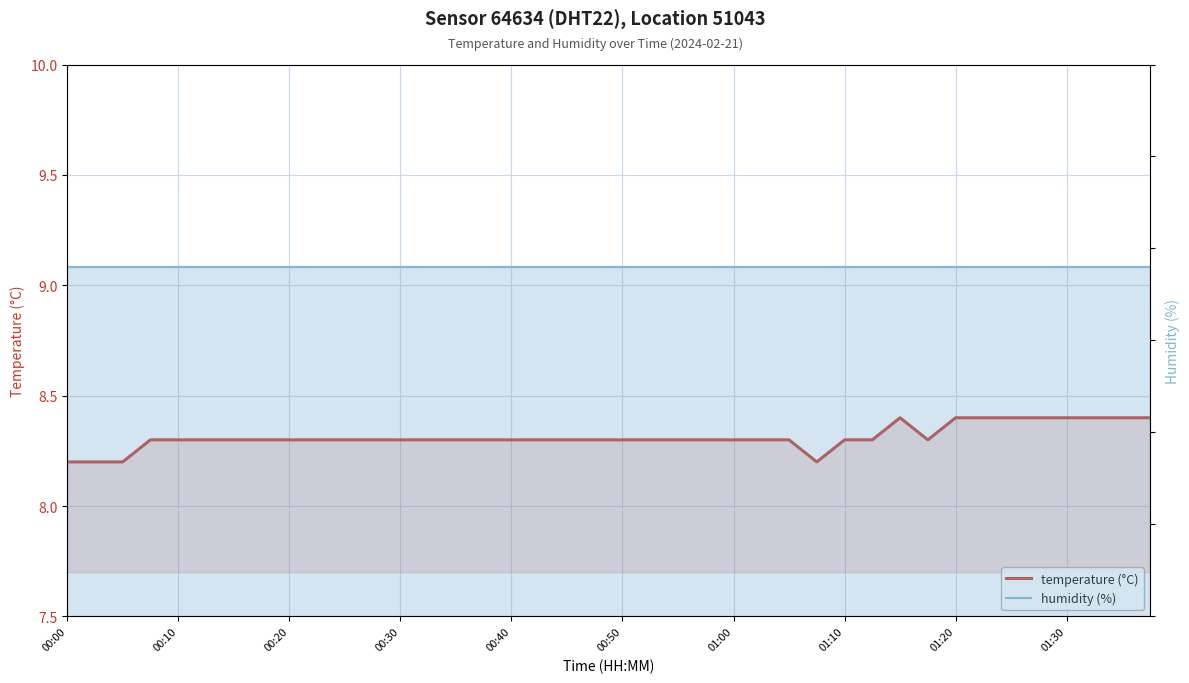

Which series has the widest spread of values?

temperature